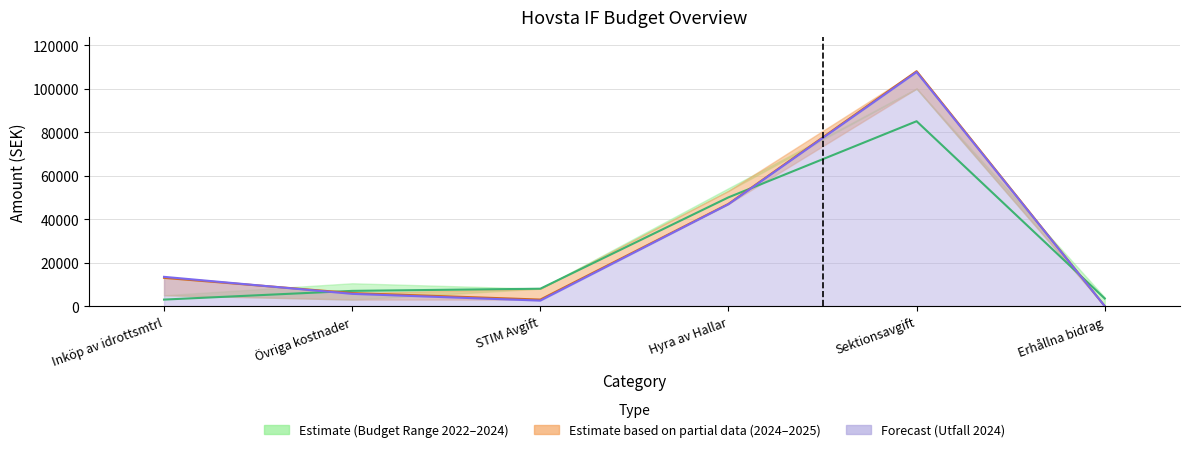

How many lines are shown in the chart?

3